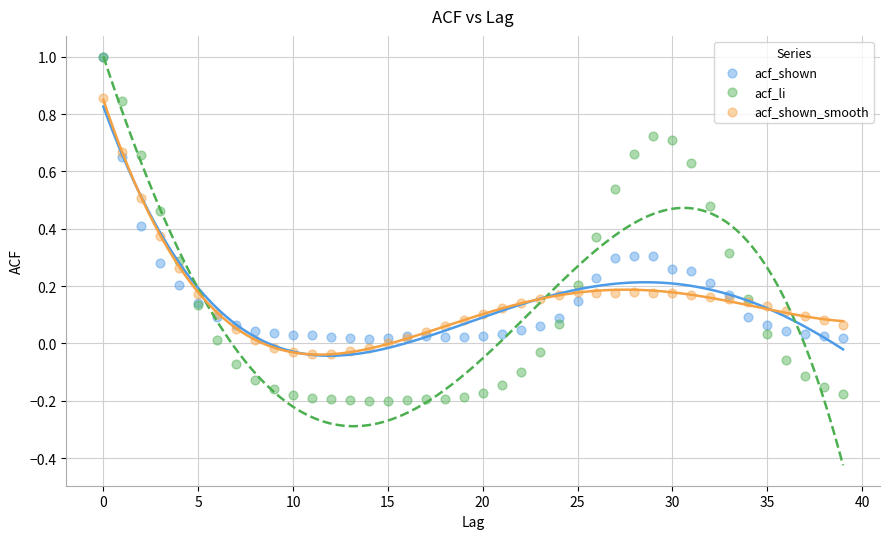

Which series has the largest Y range (max minus min)?

acf_li